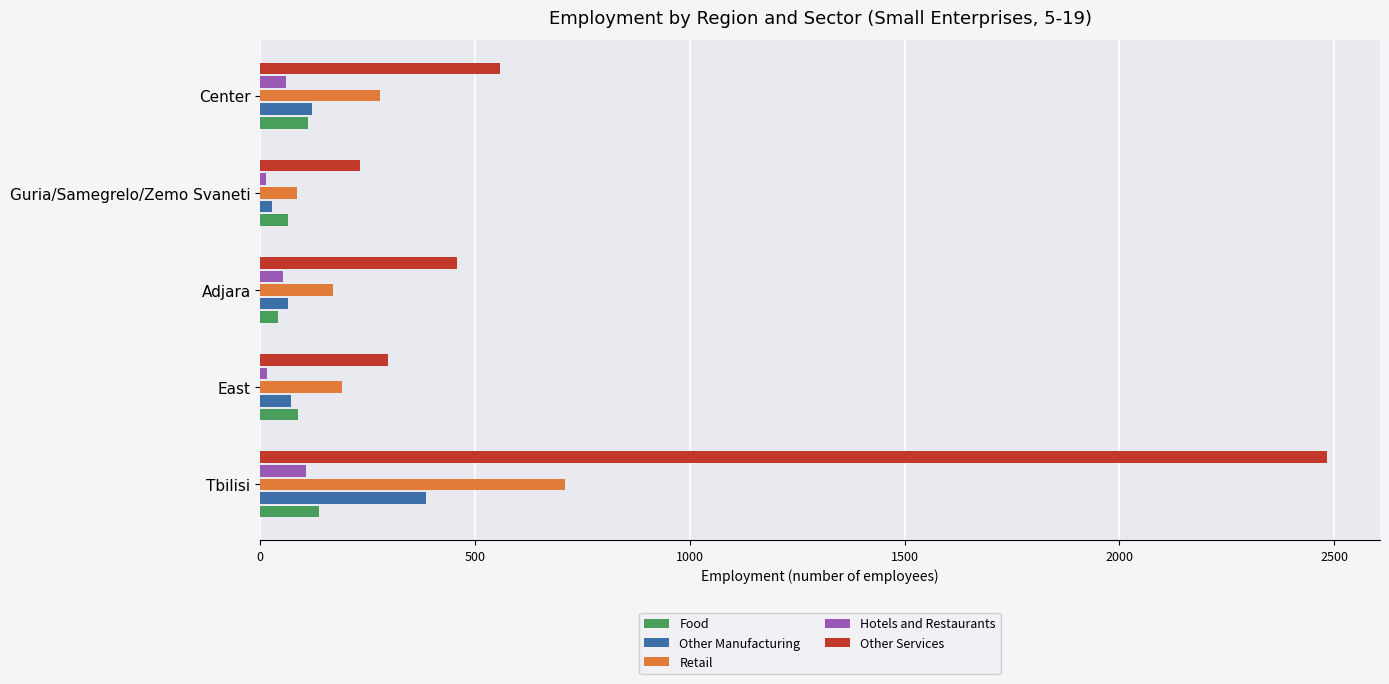

What is the difference between the maximum and second lowest values in the Retail series?

540.1